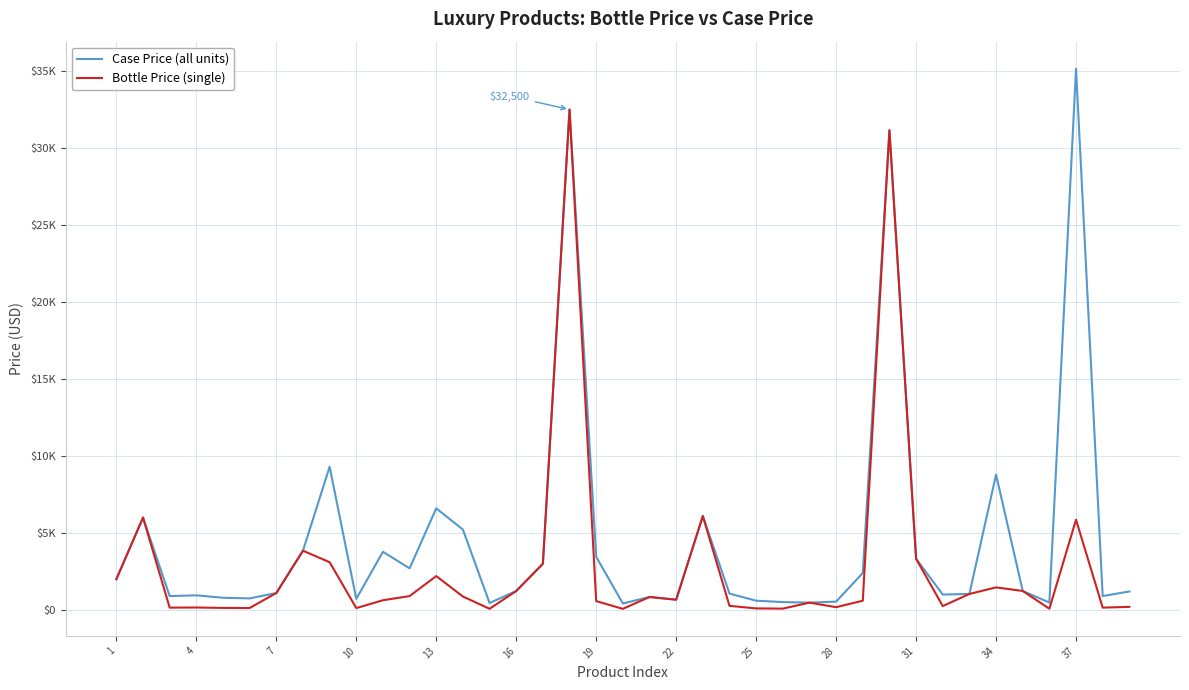

At how many categories does at least one series exceed 33474?

1